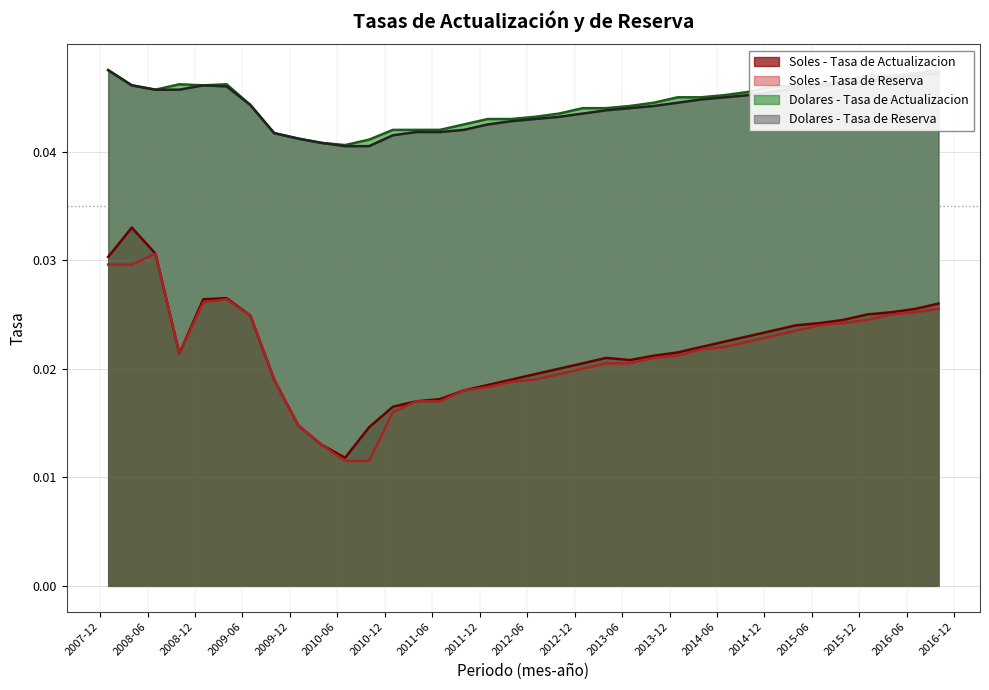

List the series in order of their peak value, highest first.

Dolares - Tasa de Actualizacion, Dolares - Tasa de Reserva, Soles - Tasa de Actualizacion, Soles - Tasa de Reserva